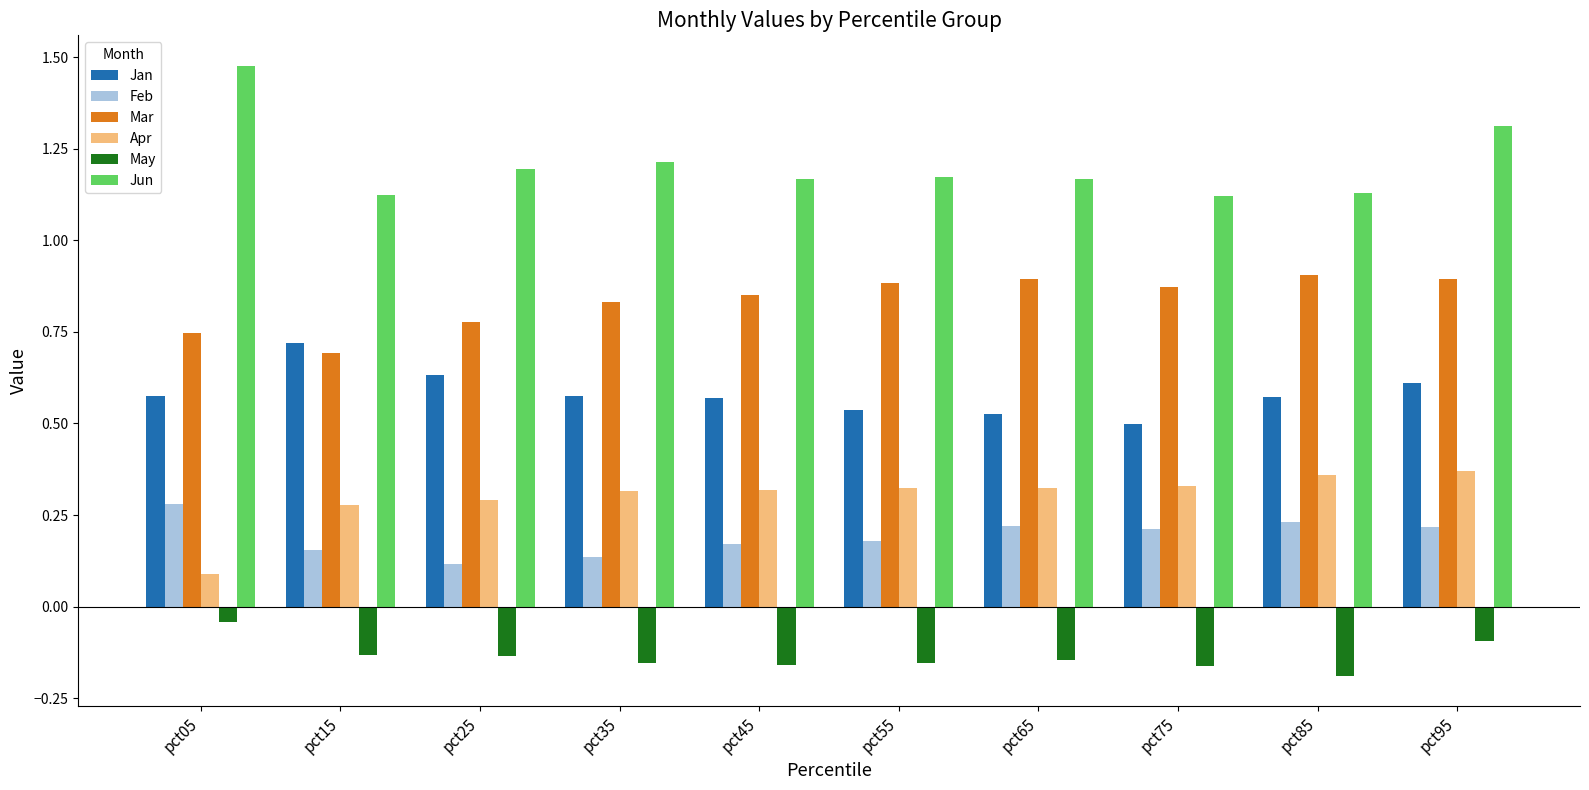

Which category has the highest value across all series?

pct05